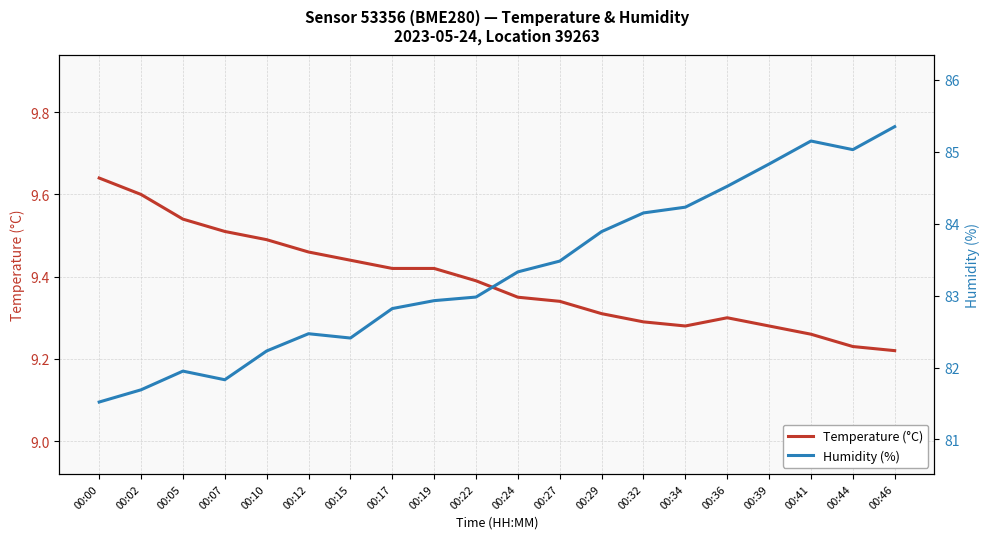

The value of Temperature (°C) at 00:10 is 6.6. True or false?

False